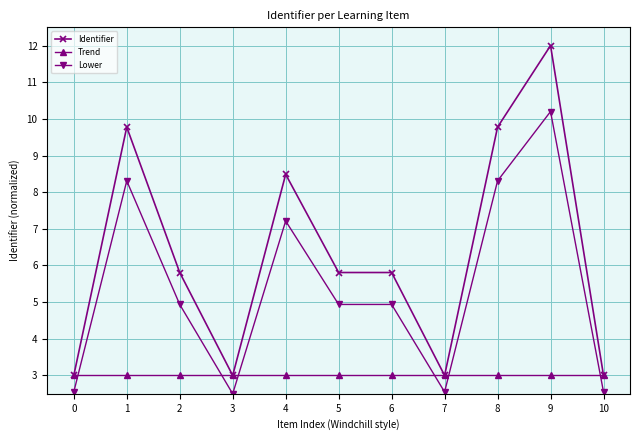

At which category does Identifier reach its first local valley?

3